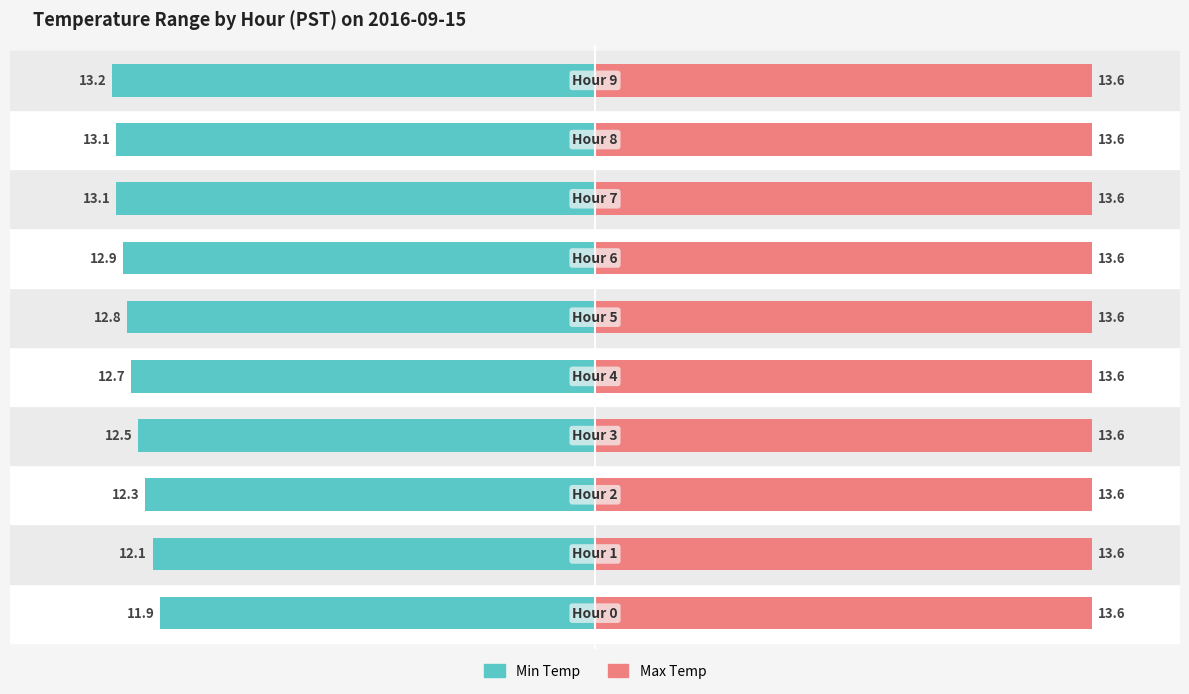

List the series in order of their overall mean, highest first.

Max Temp, Min Temp